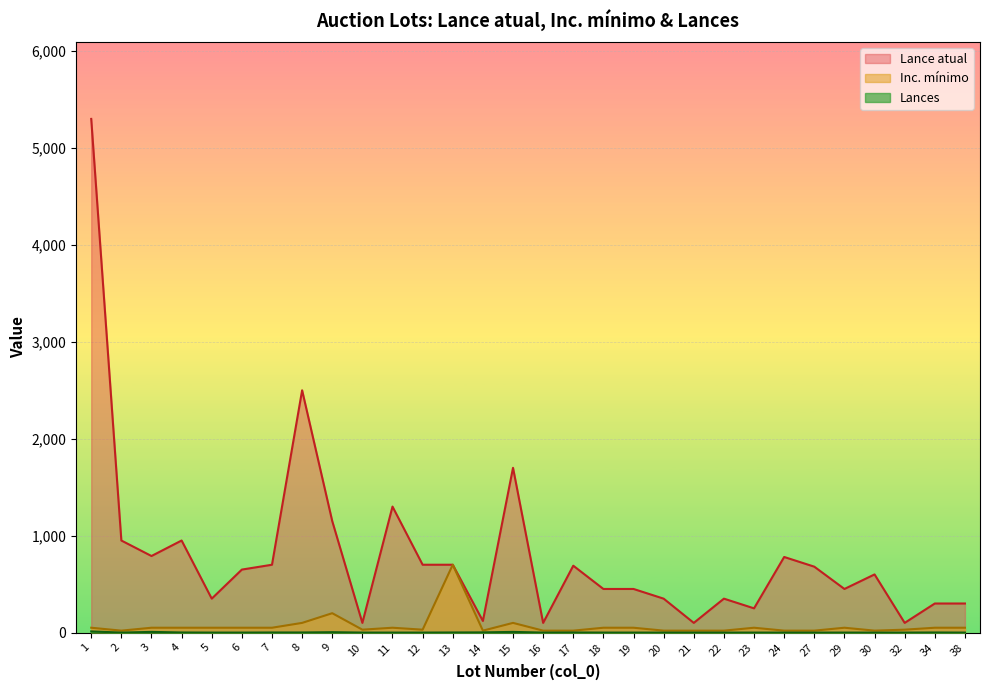

How many positive values does the Lances series have?

11